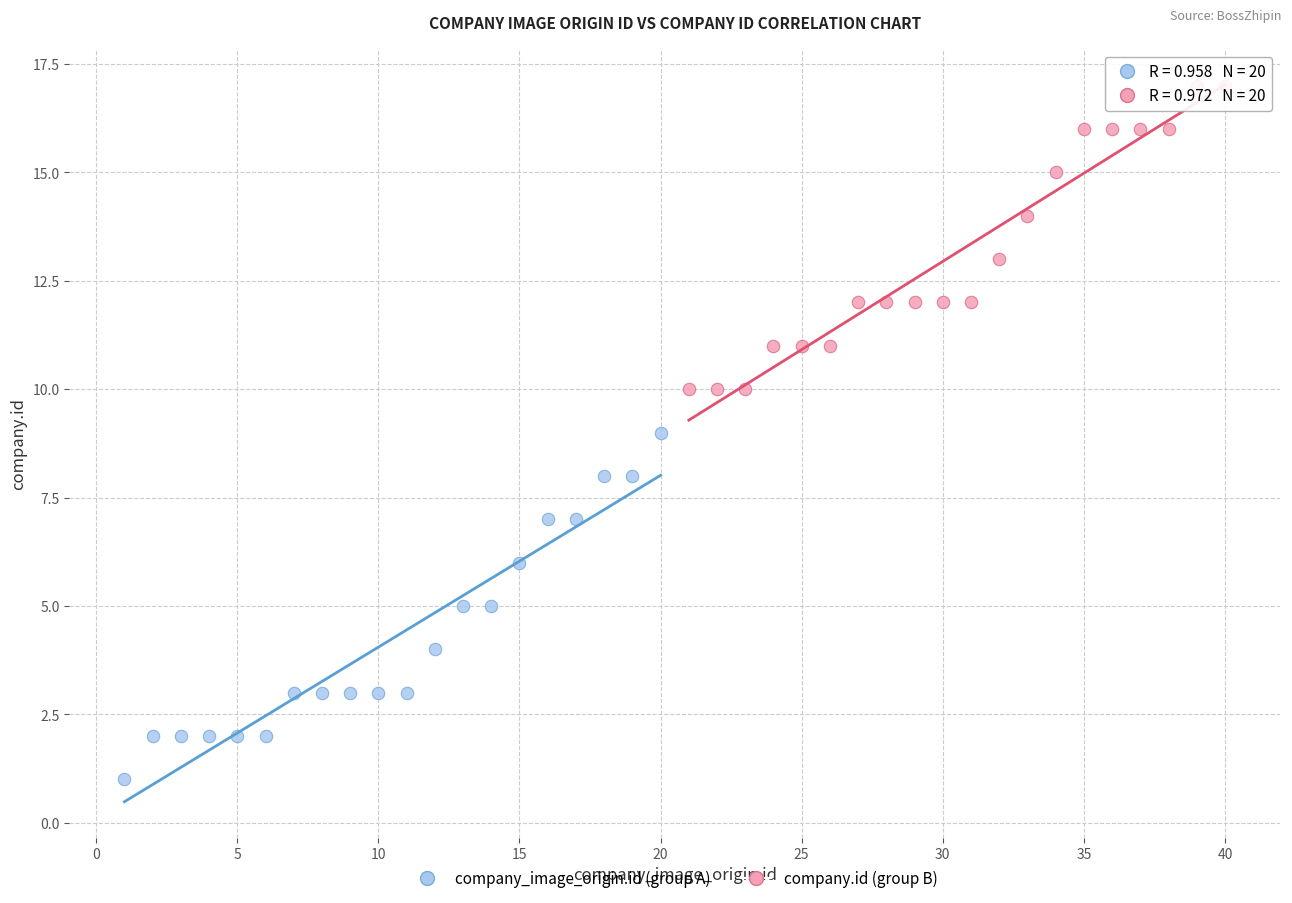

Which series reaches the maximum Y coordinate?

company.id (group B)